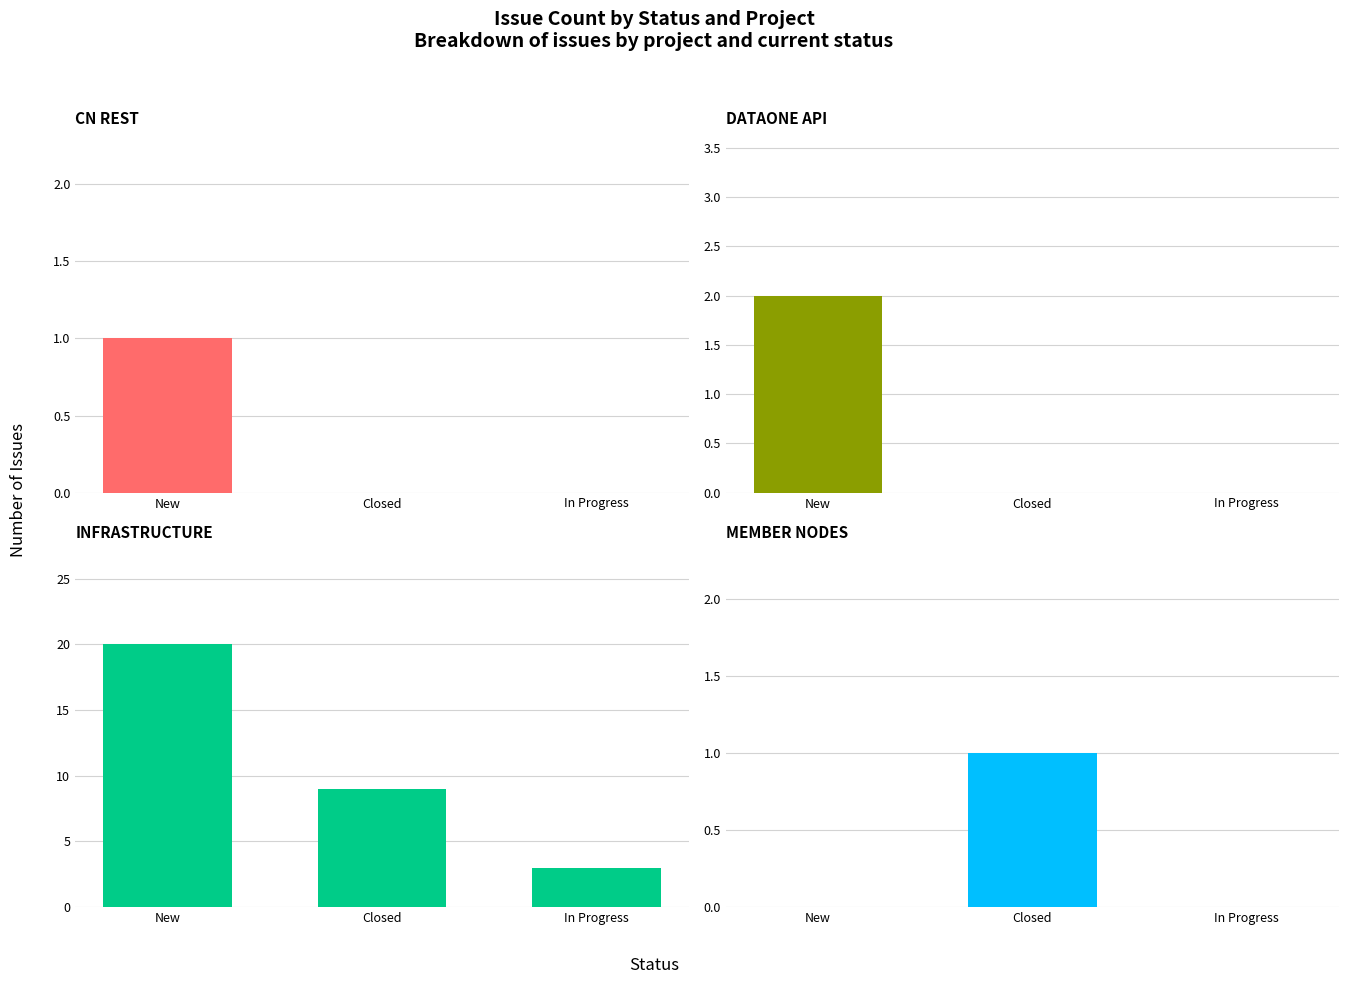

List the labels in order of Member Nodes value, smallest first.

New, In Progress, Closed